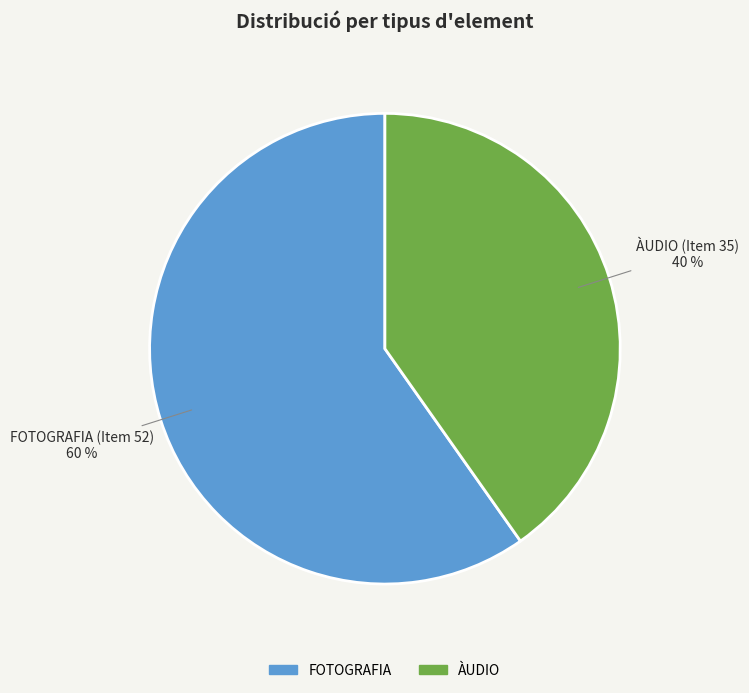

Is ÀUDIO the majority of the pie?

No